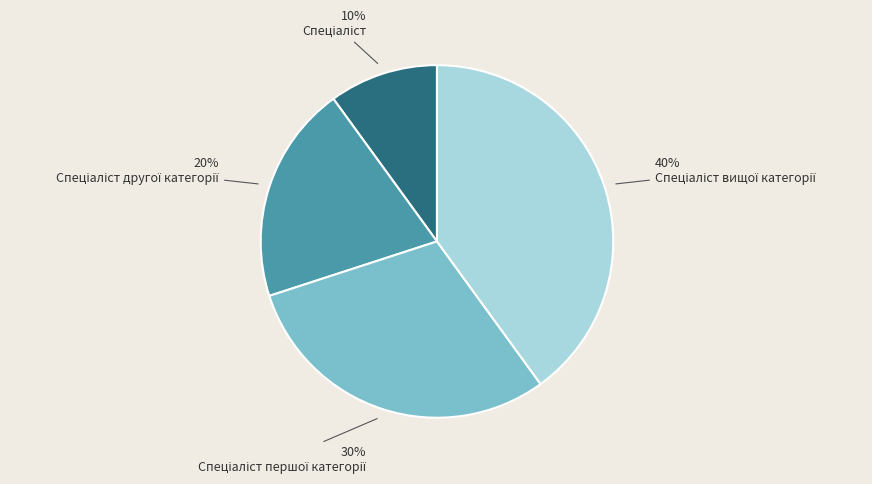

Is there a majority slice in this chart?

No